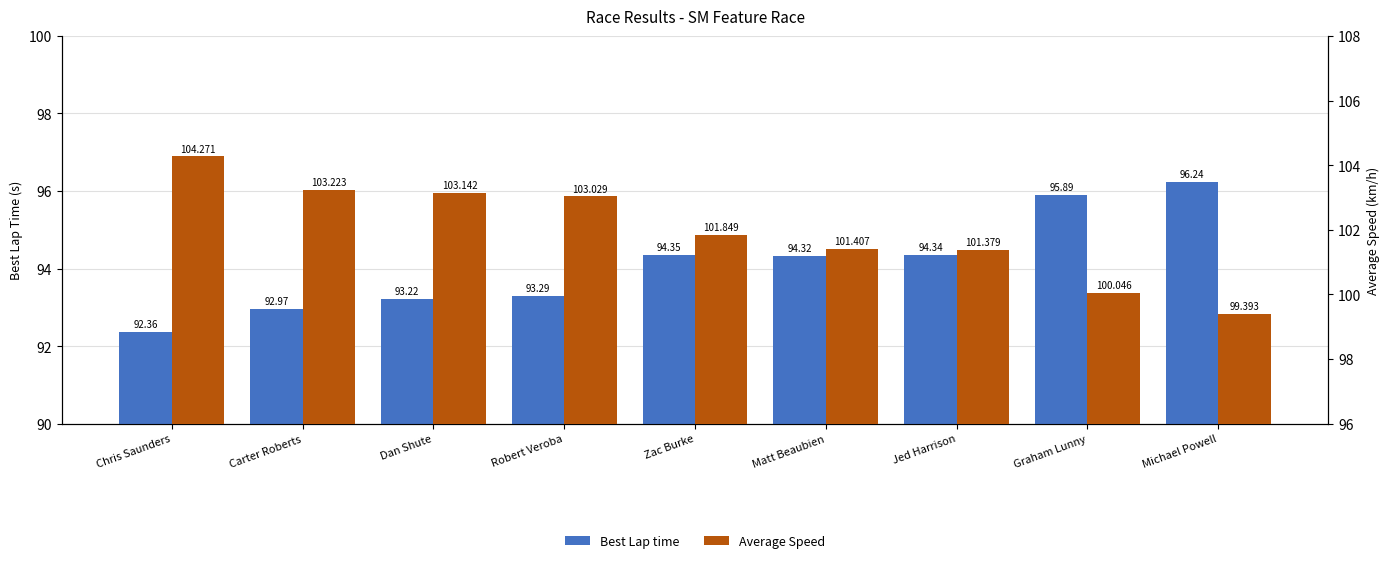

What position from the left is Dan Shute?

3